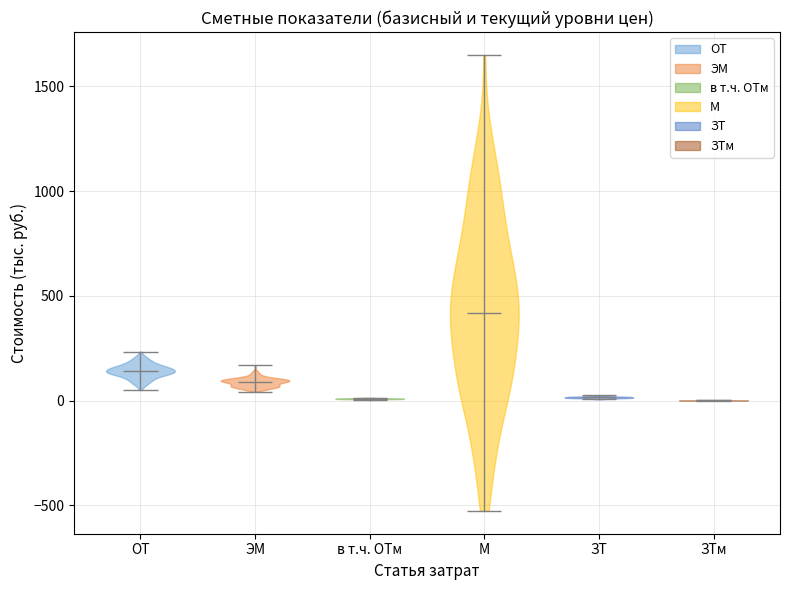

Reading left to right, read every violin against the y-axis: where its median line is, and the lowest and highest points it reaches. The values are not printed on the chart, so give them approximately, as read against the axis.

ОТ: median line 150, lowest point 50, highest point 250
ЭМ: median line 100, lowest point 50, highest point 150
в т.ч. ОТм: median line 0, lowest point 0, highest point 0
М: median line 400, lowest point -550, highest point 1650
ЗТ: median line 0, lowest point 0, highest point 0
ЗТм: median line 0, lowest point 0, highest point 0